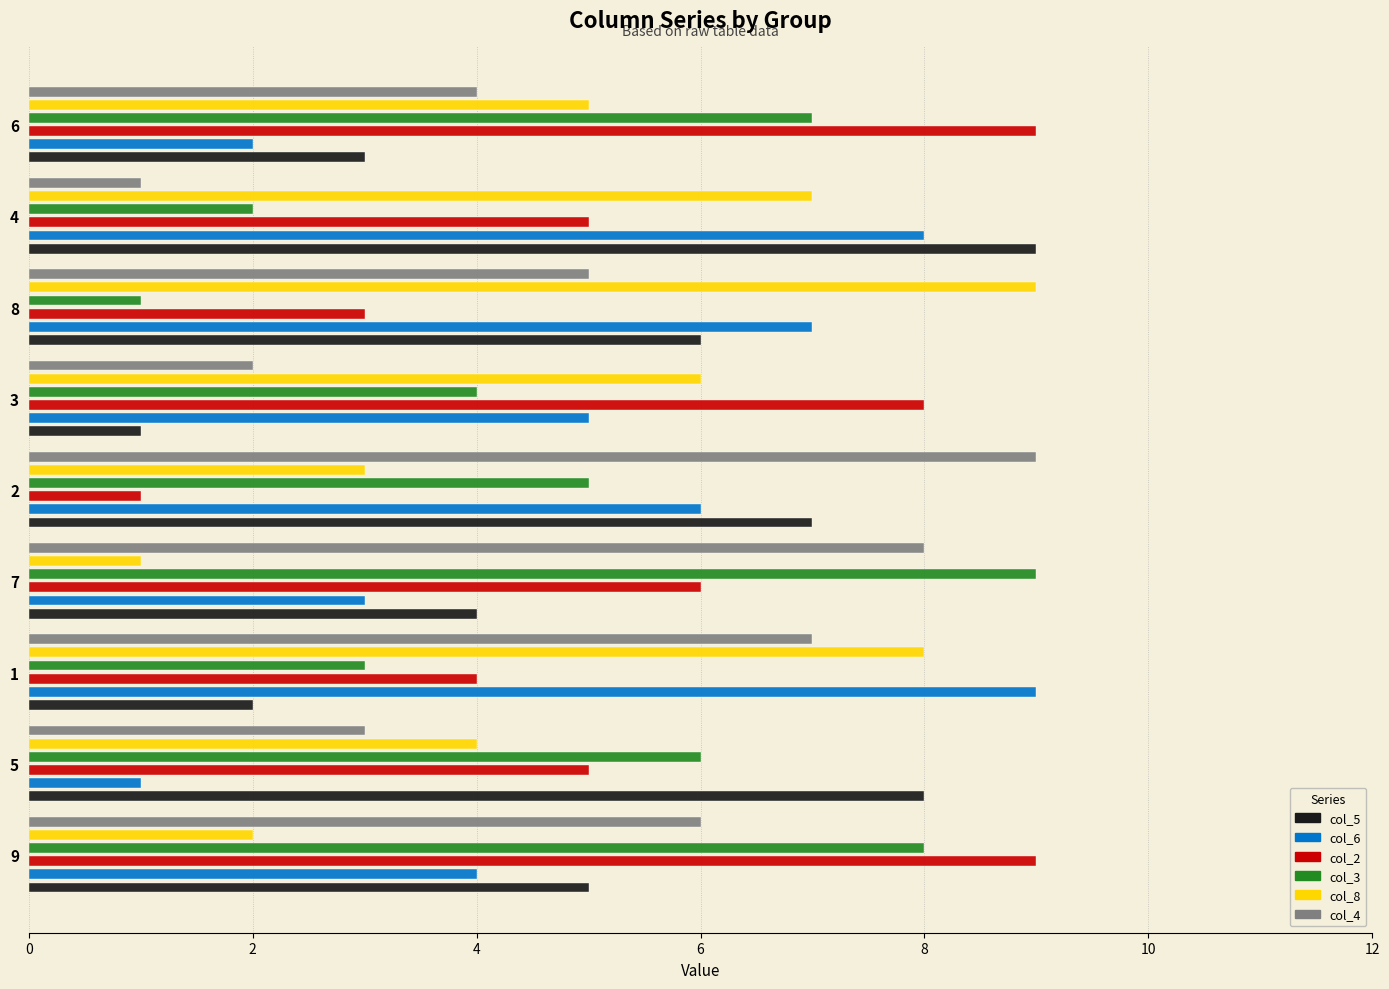

Rank the series by their maximum value, from lowest to highest.

col_5, col_6, col_2, col_3, col_8, col_4